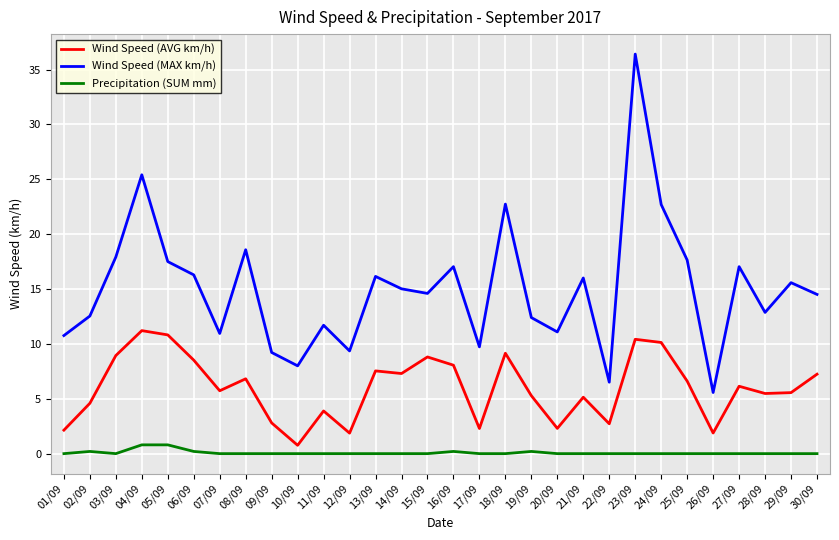

Which series has the largest total across all categories?

Wind Speed (MAX km/h)